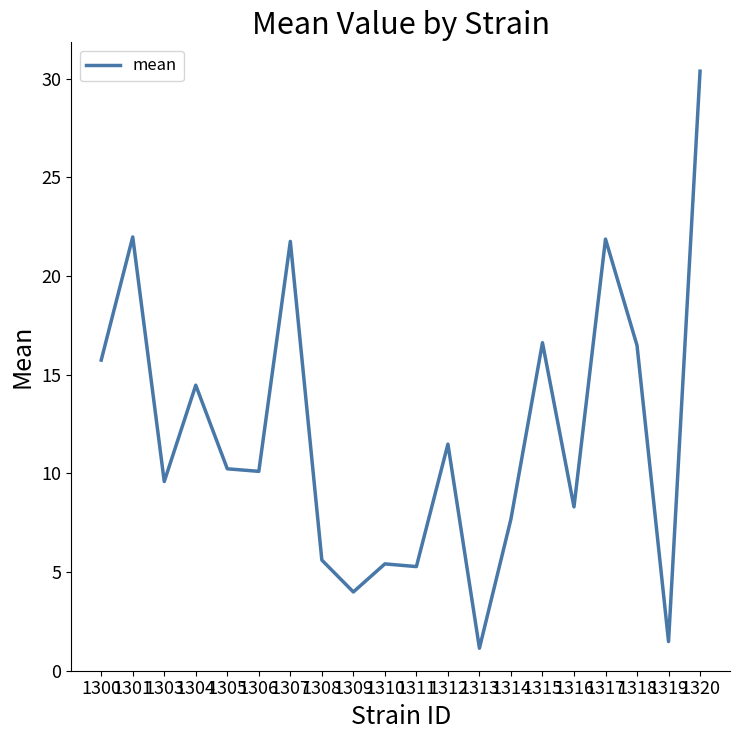

What is the greatest value displayed?

30.4